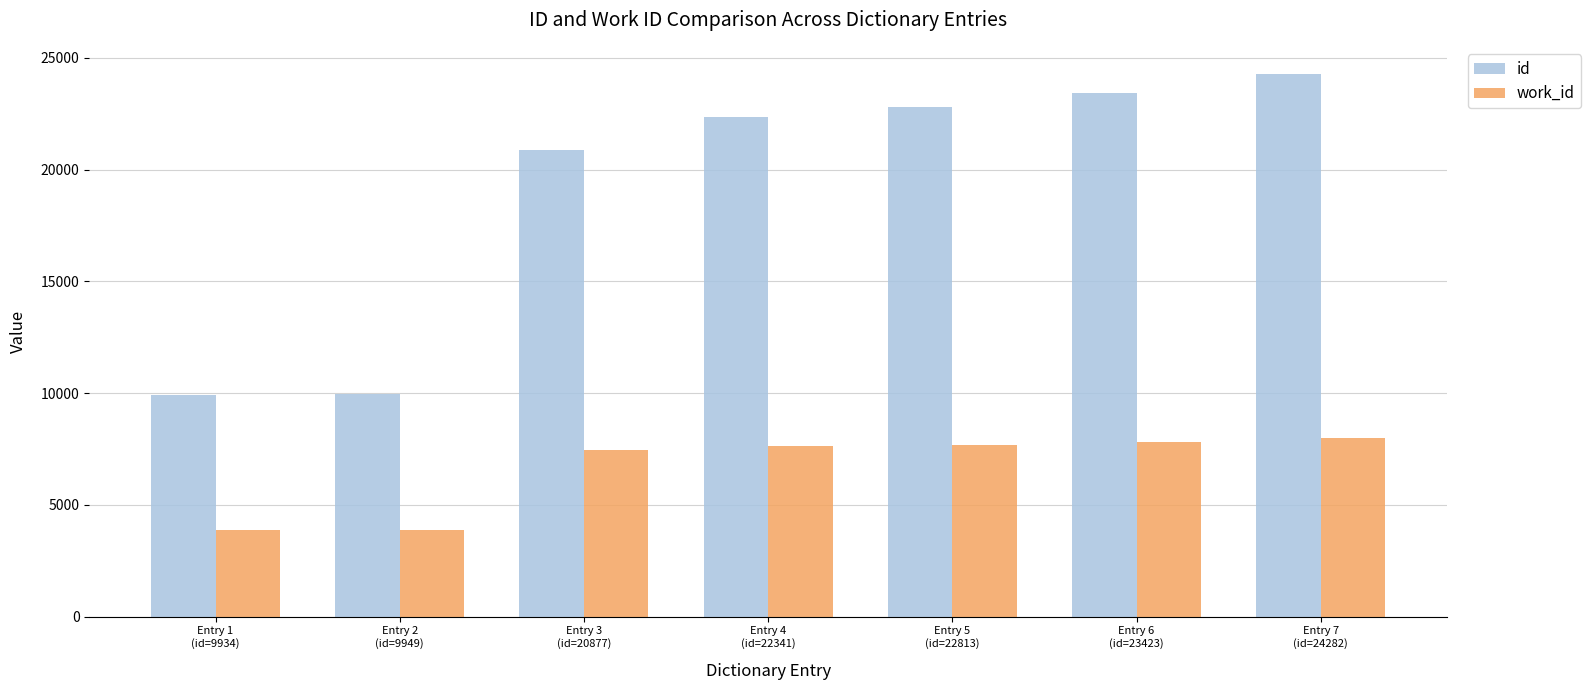

Rank the series by their maximum value, from lowest to highest.

work_id, id